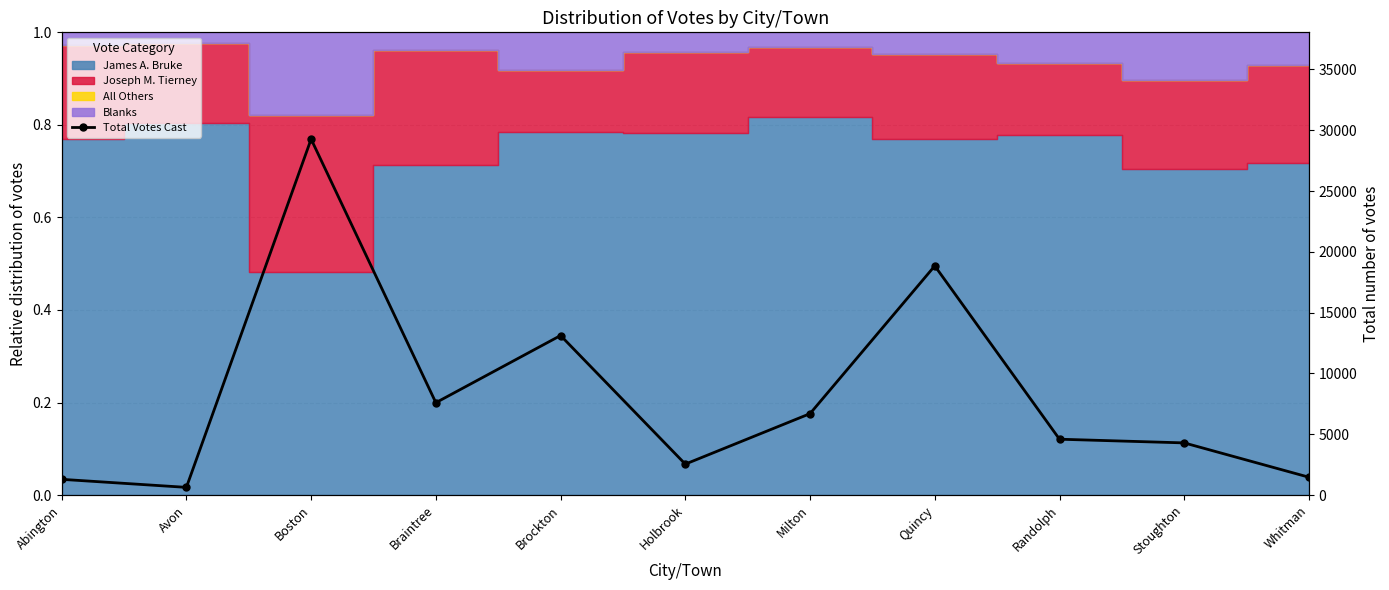

Where does the data first go above 4591?

Boston